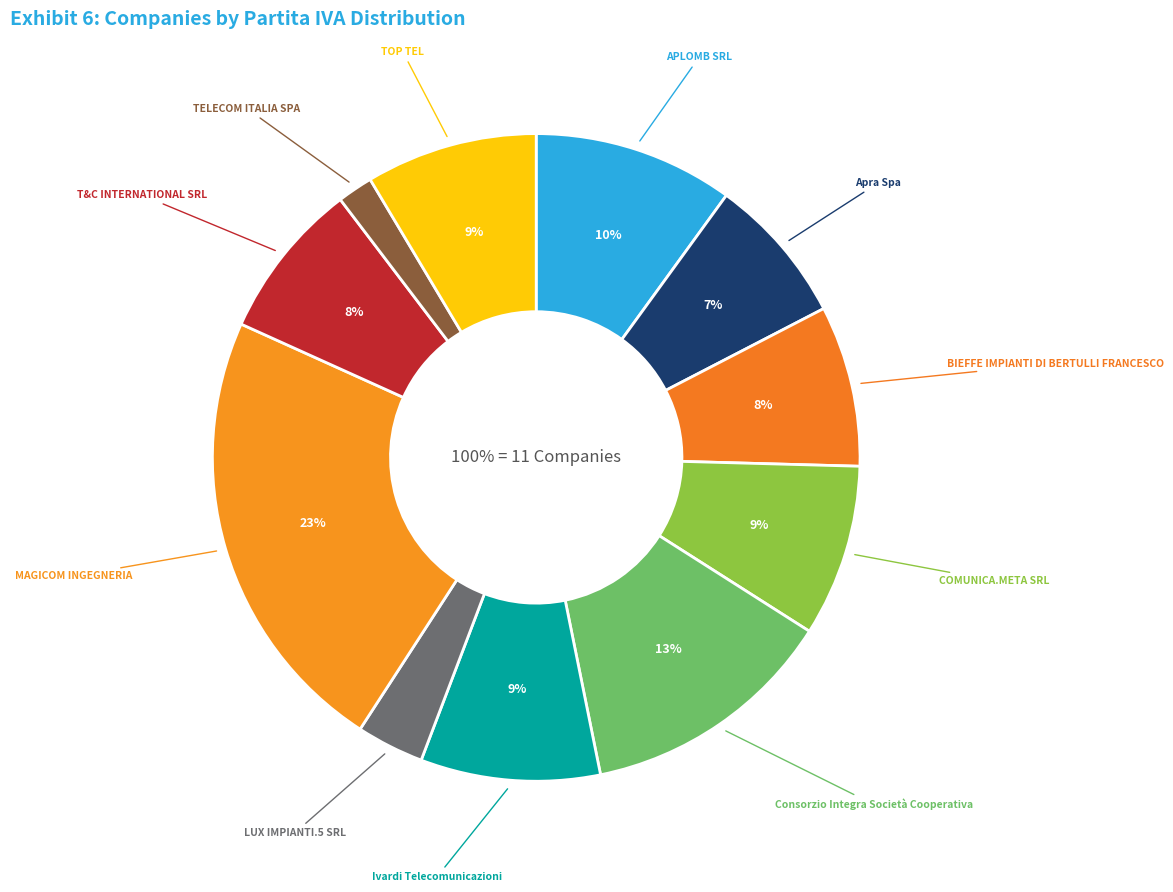

Rank the categories by value from highest to lowest.

MAGICOM INGEGNERIA, Consorzio Integra Società Cooperativa, APLOMB SRL, Ivardi Telecomunicazioni, COMUNICA.META SRL, TOP TEL, BIEFFE IMPIANTI DI BERTULLI FRANCESCO, T&C INTERNATIONAL SRL, Apra Spa, LUX IMPIANTI.5 SRL, TELECOM ITALIA SPA